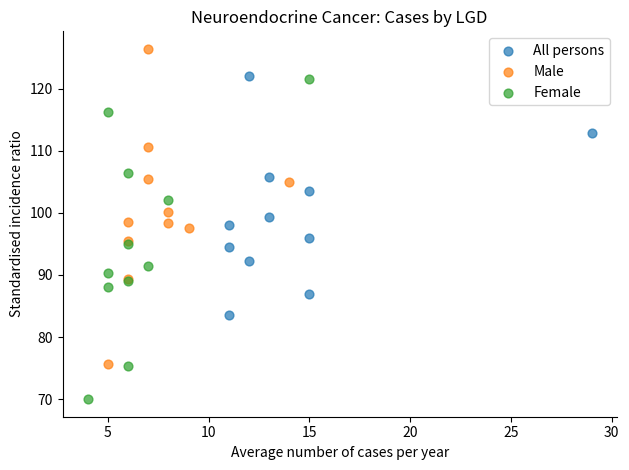

What are all the series names shown in the legend?

All persons, Male, Female